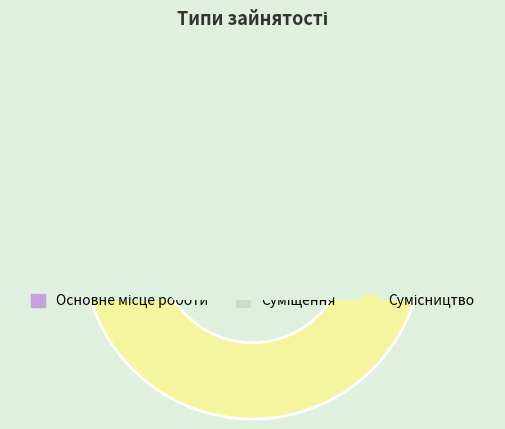

To the nearest percent, what is the combined percentage of Суміщення and Основне місце роботи?

50%